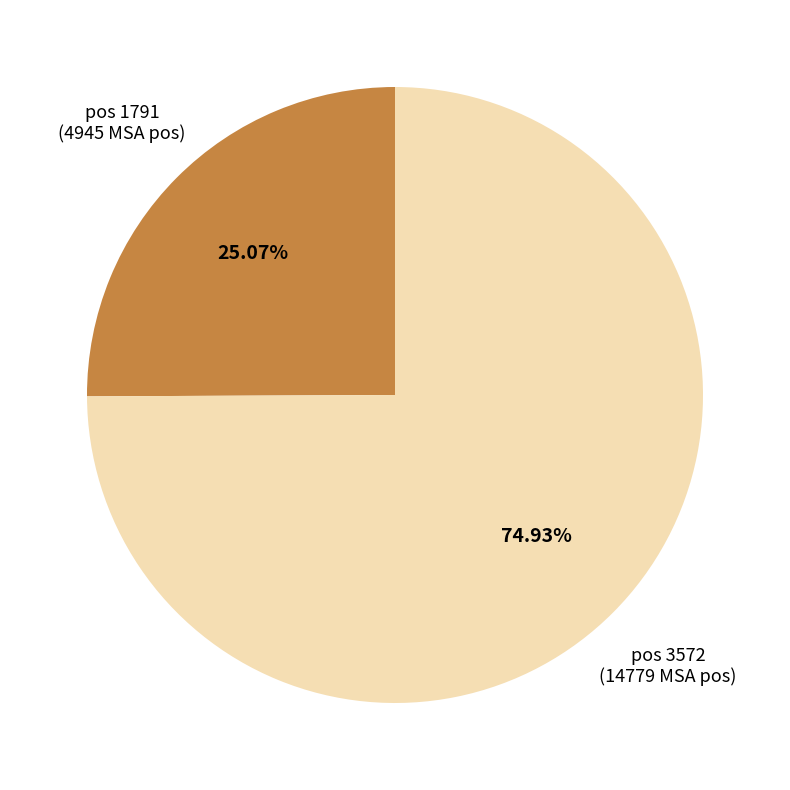

Count the number of slices in the pie.

2